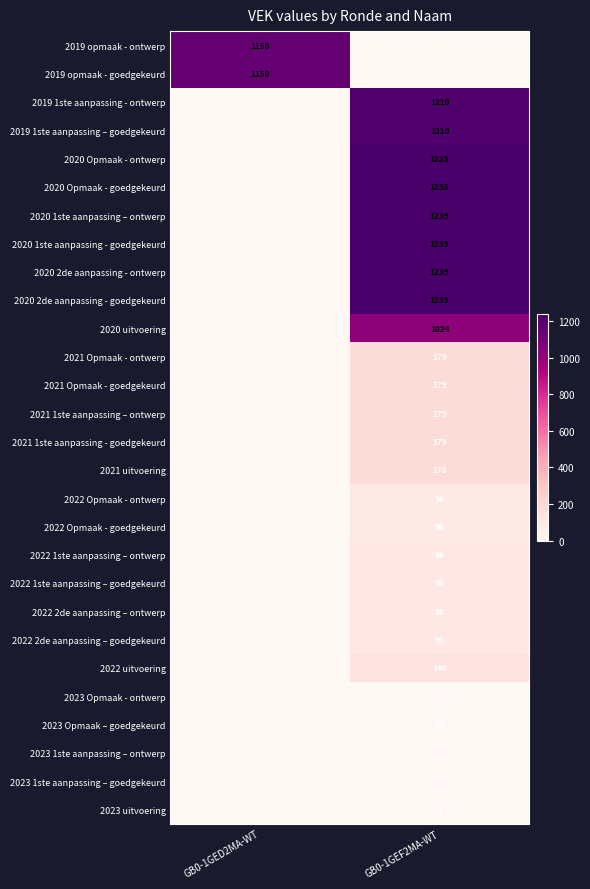

True or false: 2021 1ste aanpassing – ontwerp has a value of 179 at GB0-1GEF2MA-WT.

True